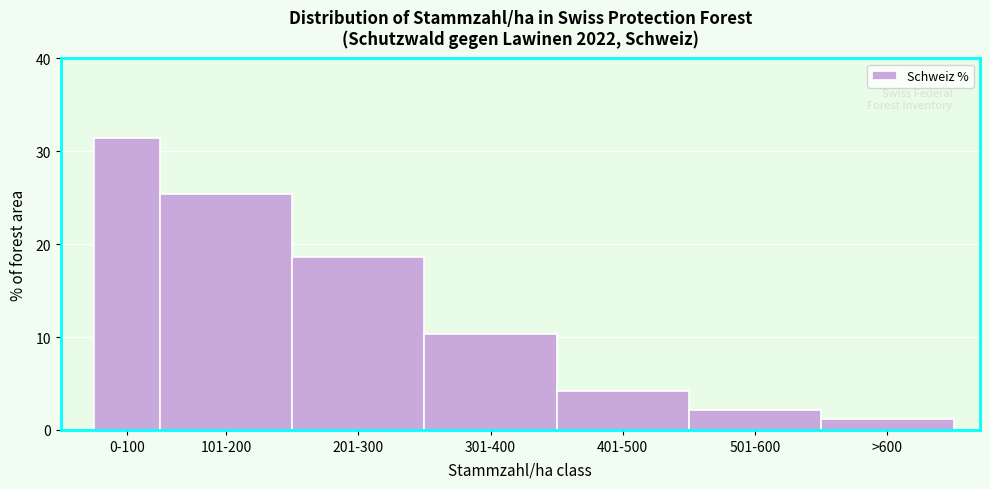

Reading right to left, transcribe all the data shown in this chart.

1.2	2.2	4.2	10.3	18.6	25.4	31.4